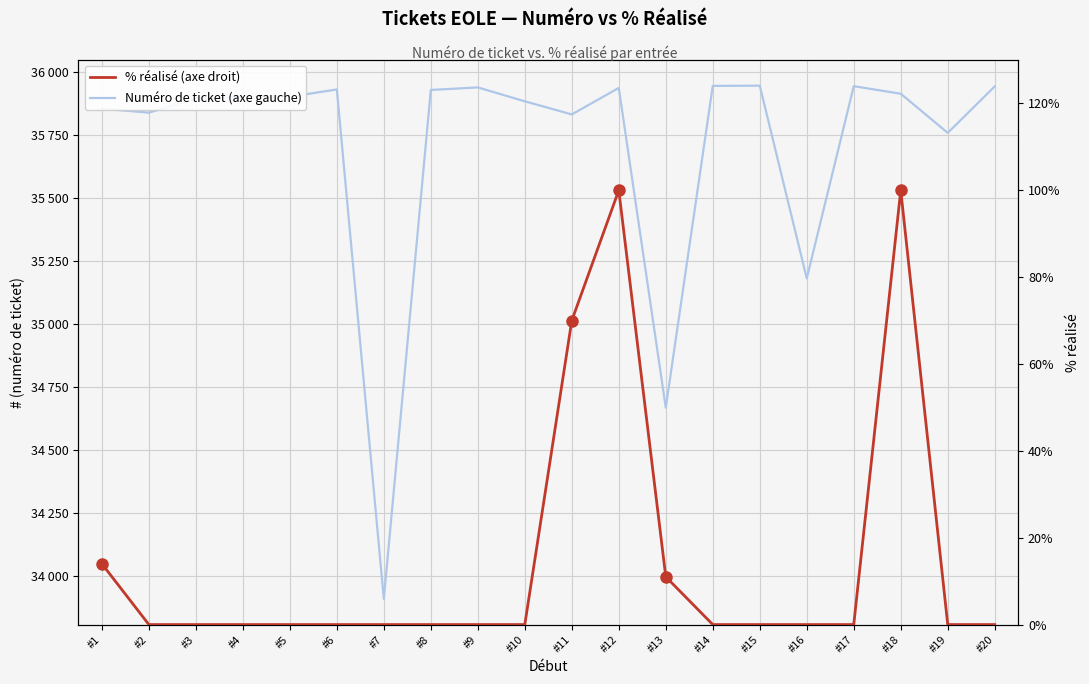

At which label is % réalisé (axe droit) closest to 50?

#11